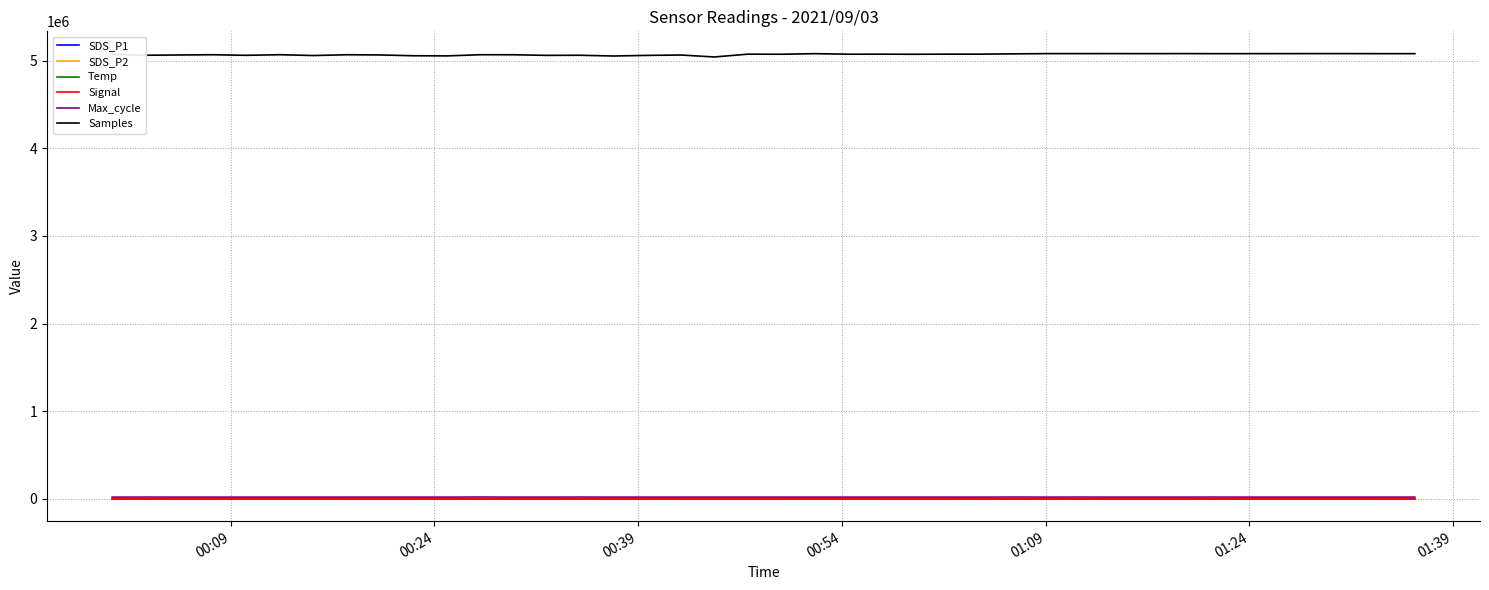

True or false: Samples and Temp cross at least once.

False